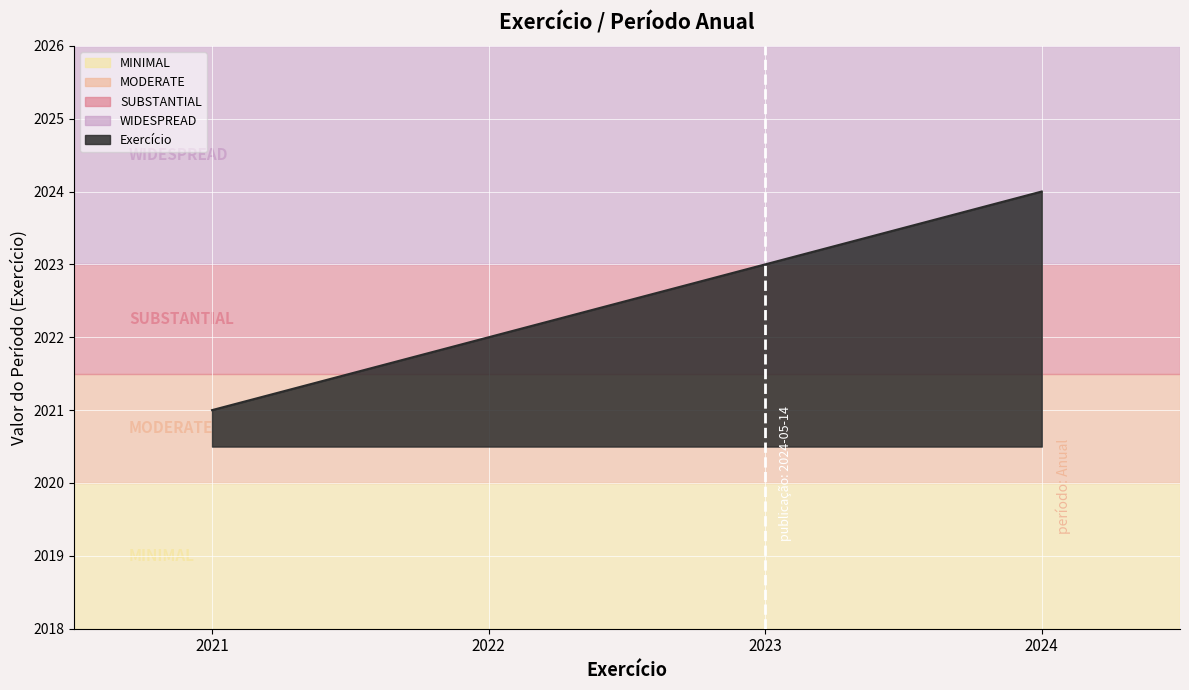

Rank the categories by value from highest to lowest.

2024, 2023, 2022, 2021